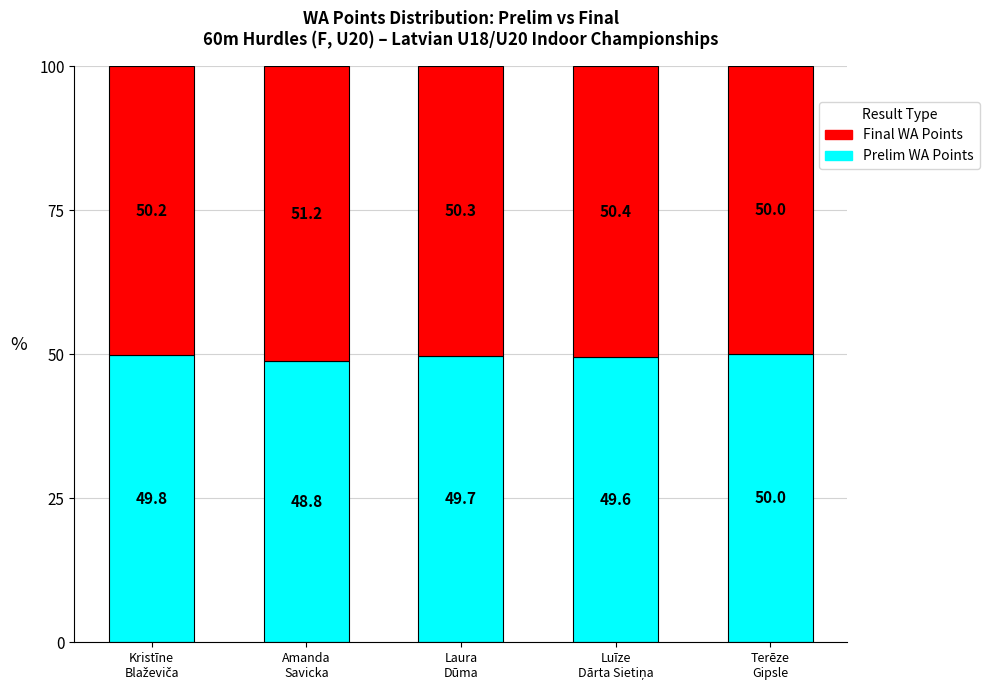

What is the sum of all Prelim WA Points values?

247.9